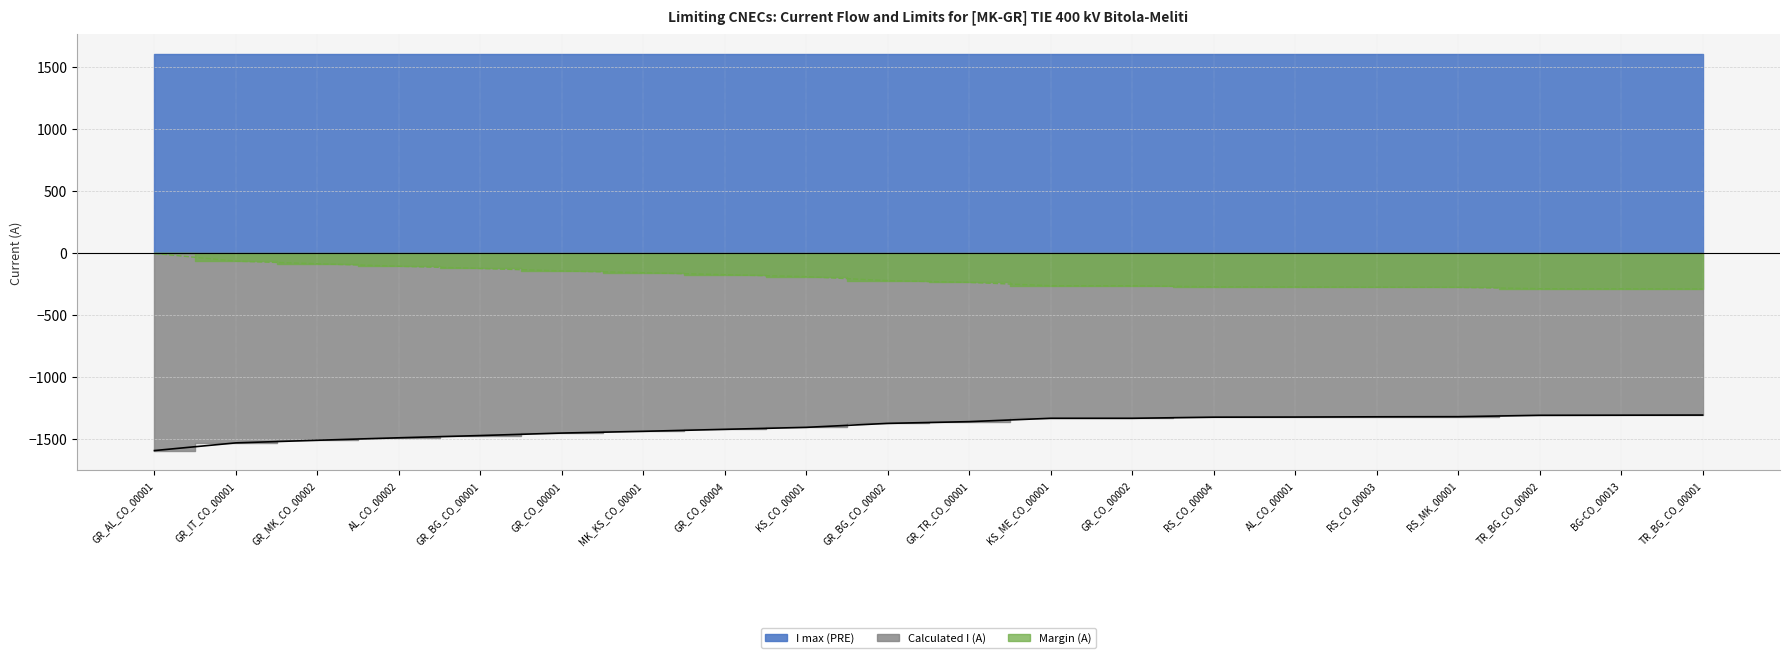

The Margin (A) series shows -68 at GR_IT_CO_00001. True or false?

True